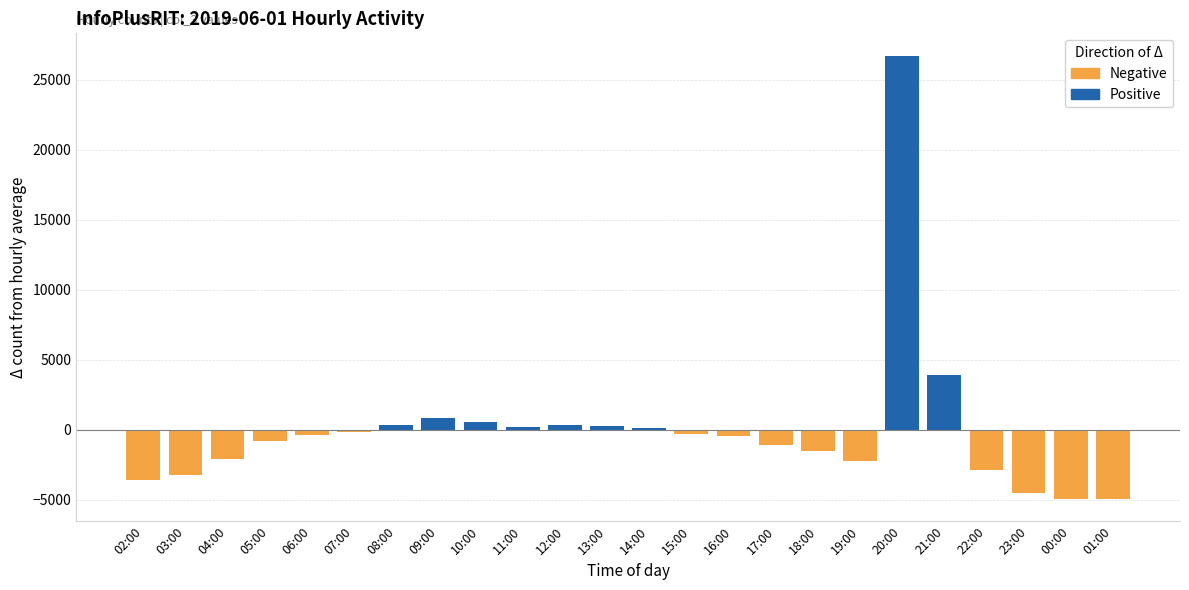

The chart shows a value of 1369.7 at 09:00. True or false?

False